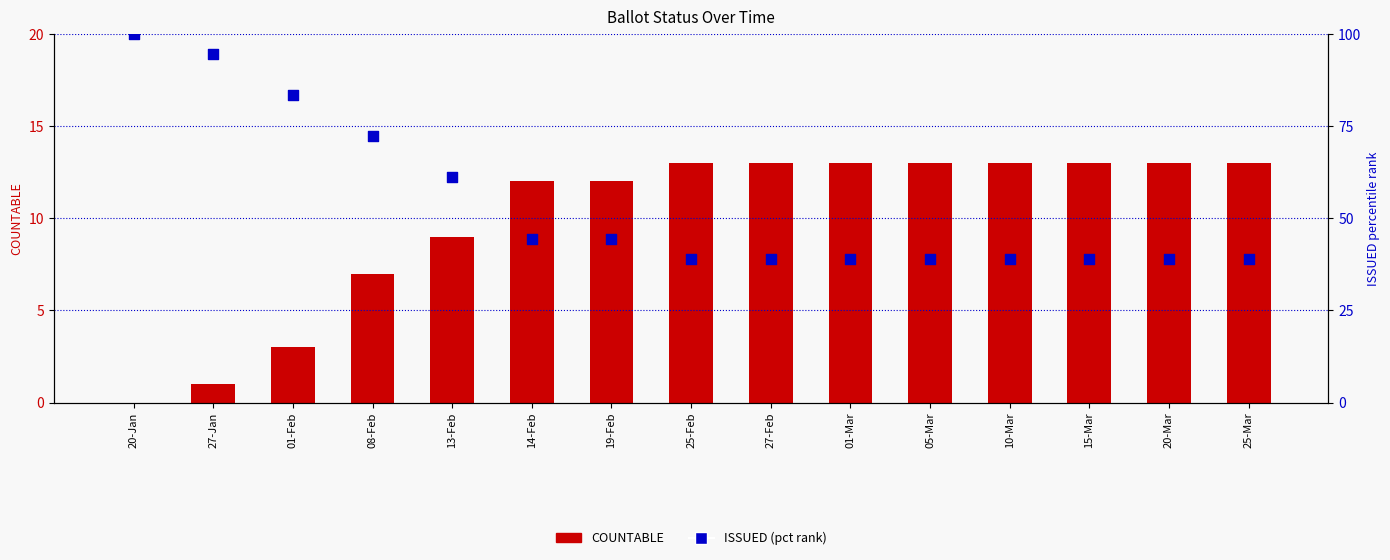

Which series contains the lowest Y value?

COUNTABLE